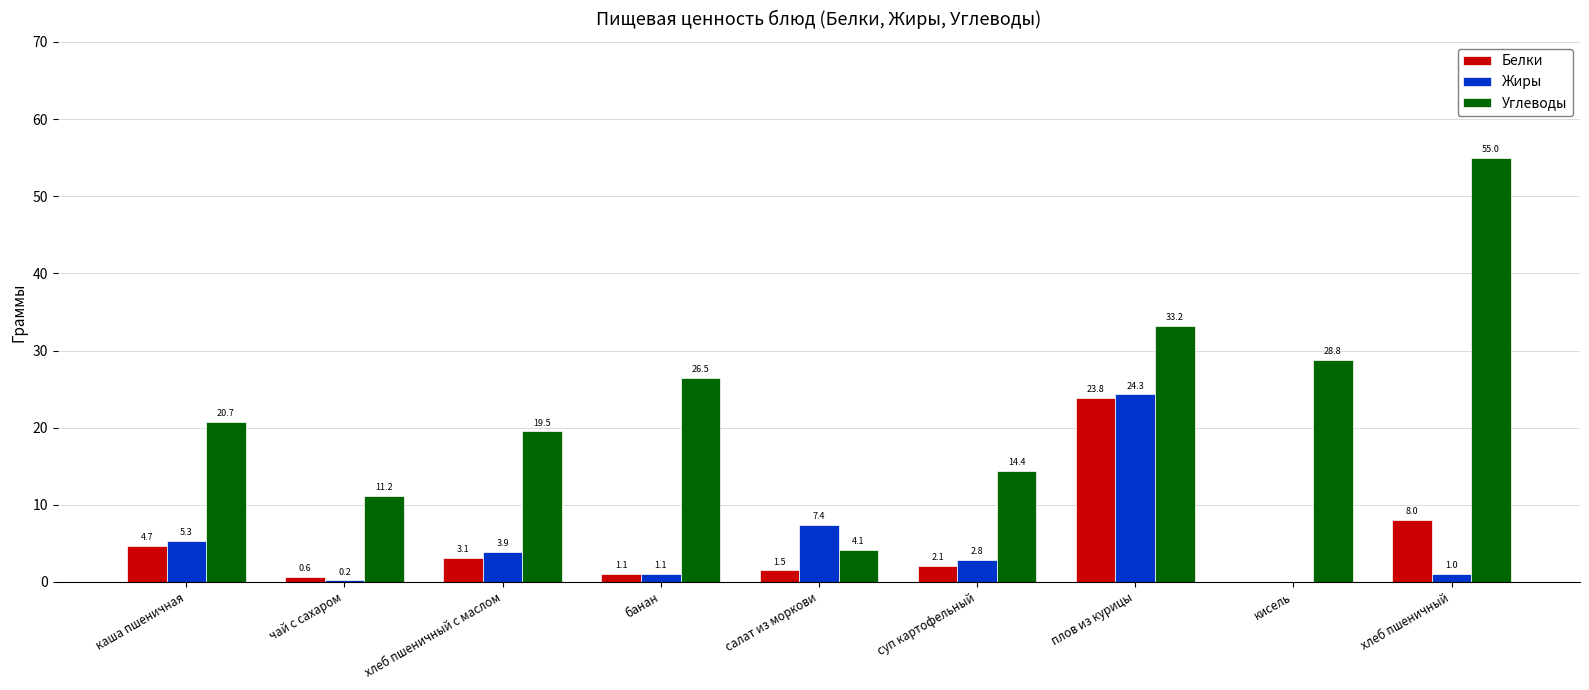

True or false: Жиры has a value of 12.7 at кисель.

False